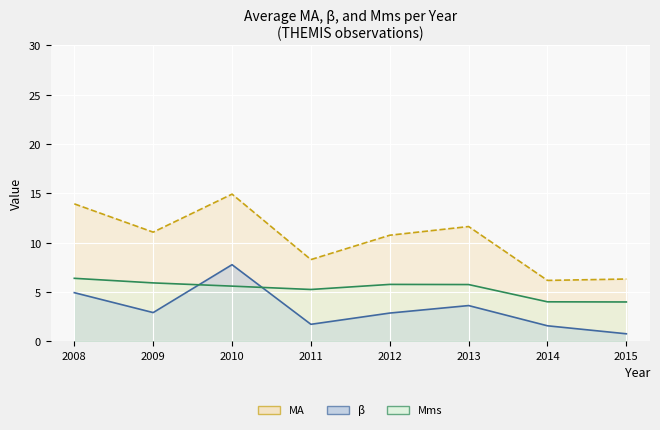

How many lines are shown in the chart?

3